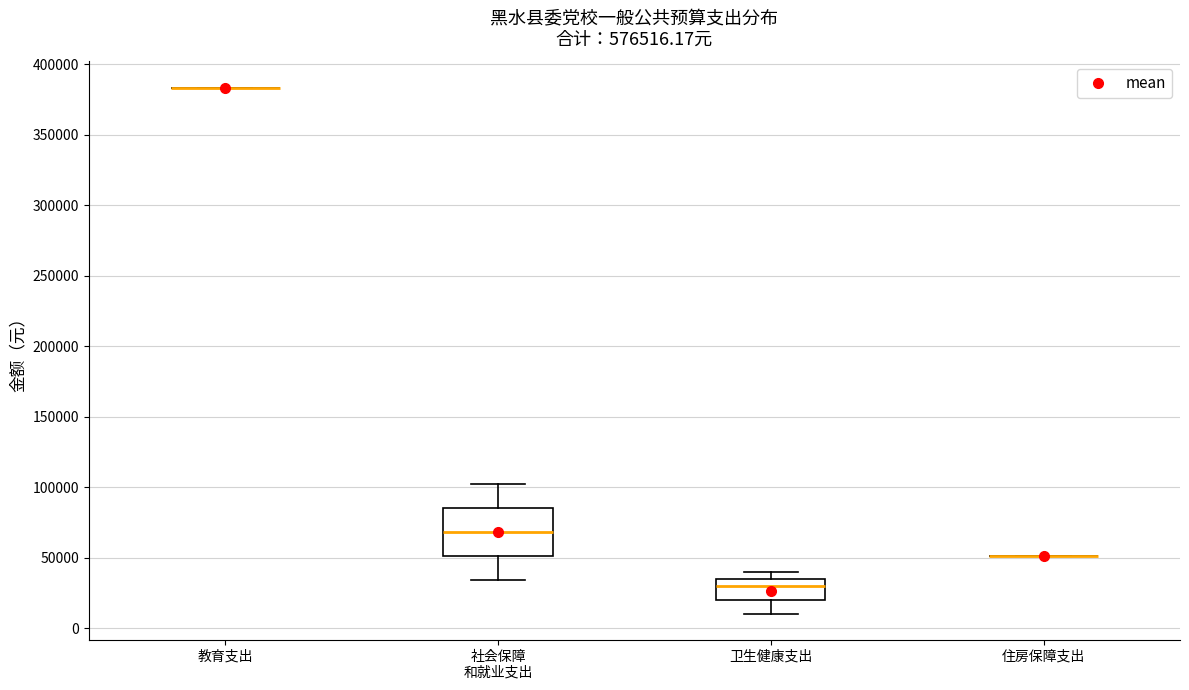

Reading left to right, read every box against the y-axis: the position of its median line, the range the box covers, and the ends of its whiskers. The values are not printed on the chart, so give them approximately, as read against the axis.

教育支出: box collapsed to a line at 385000, whiskers 385000 to 385000
社会保障 和就业支出: median 70000, box 50000 to 85000, whiskers 35000 to 100000
卫生健康支出: median 30000, box 20000 to 35000, whiskers 10000 to 40000
住房保障支出: box collapsed to a line at 50000, whiskers 50000 to 50000